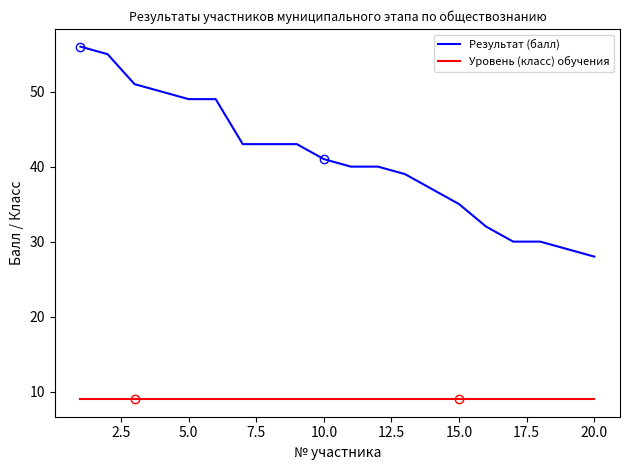

Which series has the widest spread of values?

Результат (балл)